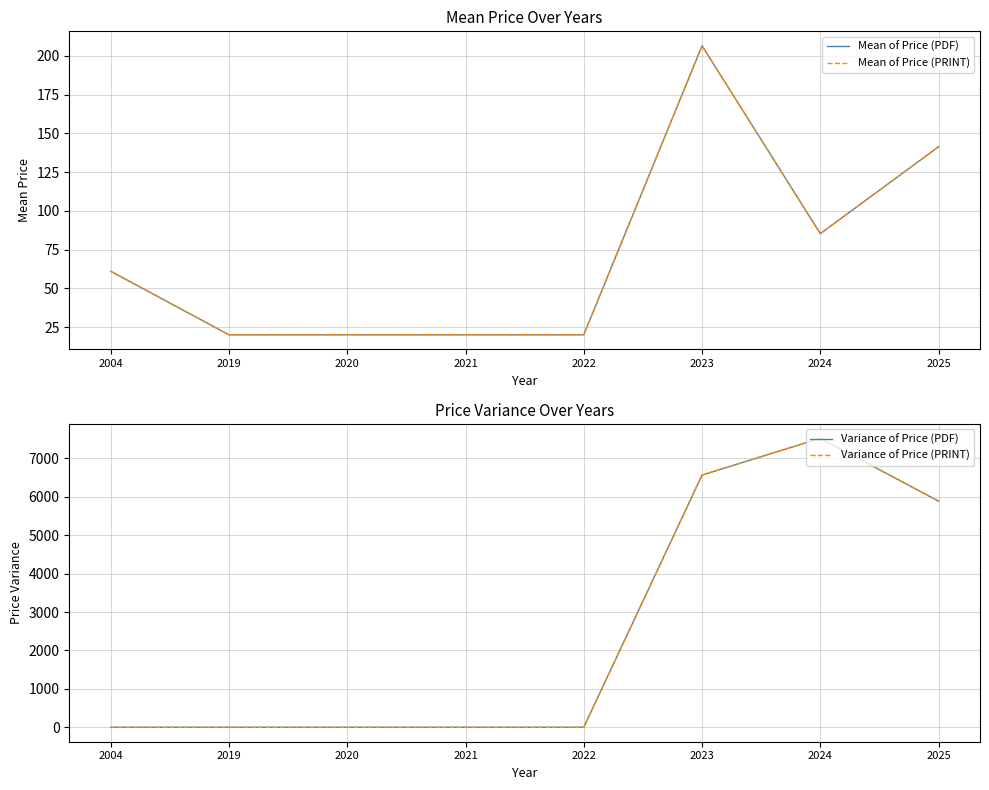

The value of Variance of Price (PDF) at 2022 is 5223.3. True or false?

False